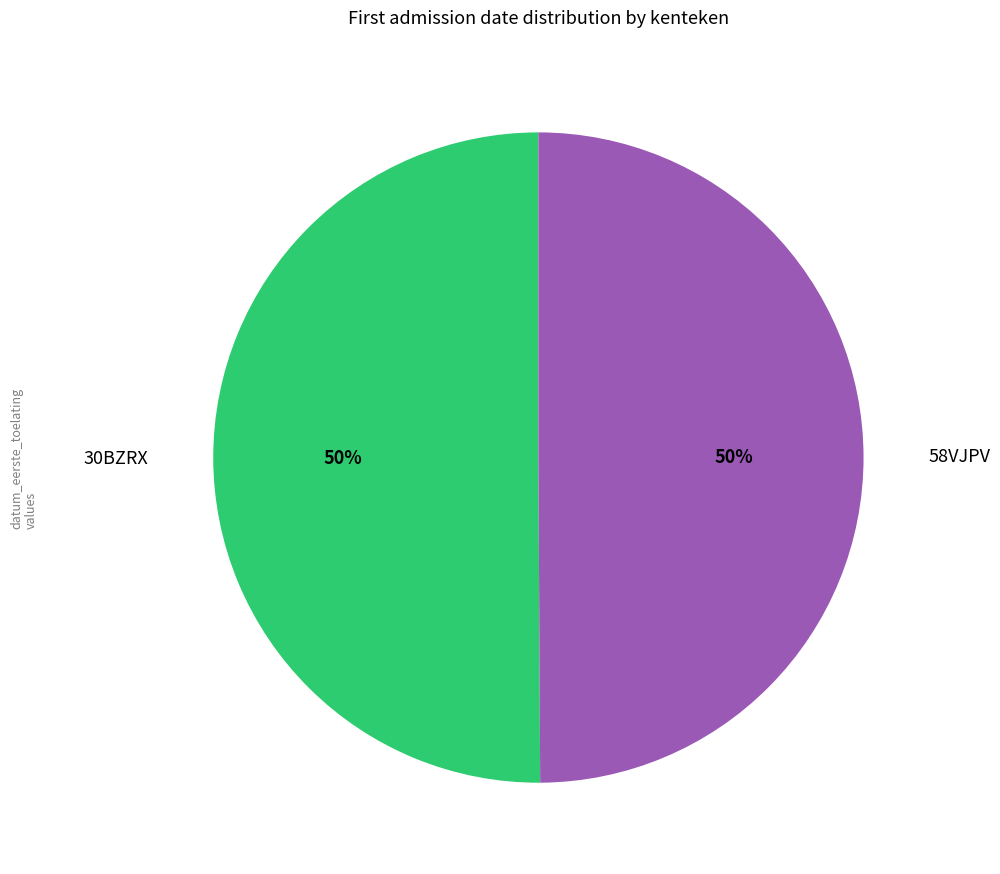

What is the ratio of the value at 58VJPV to the value at 30BZRX?

1.0